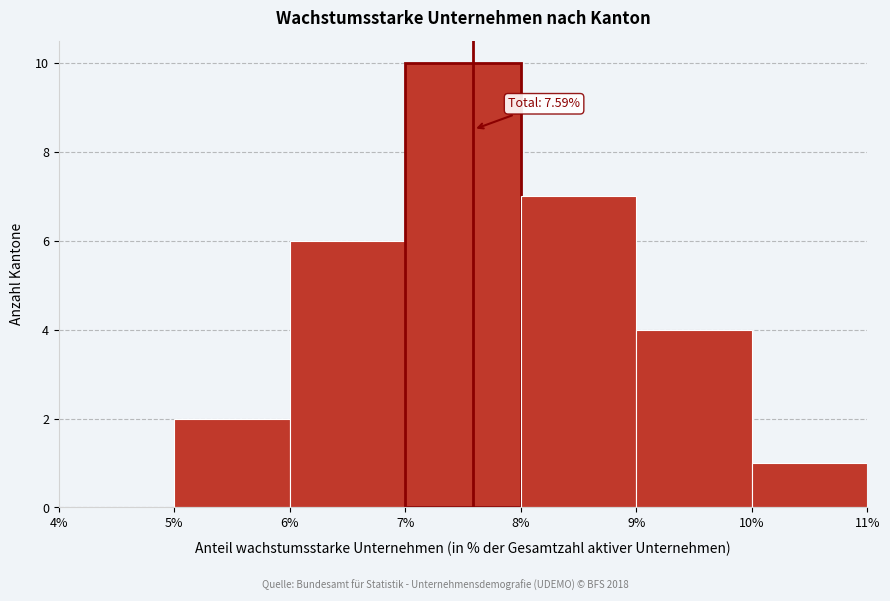

Which range on the x-axis has the tallest bar?

7% to 8%